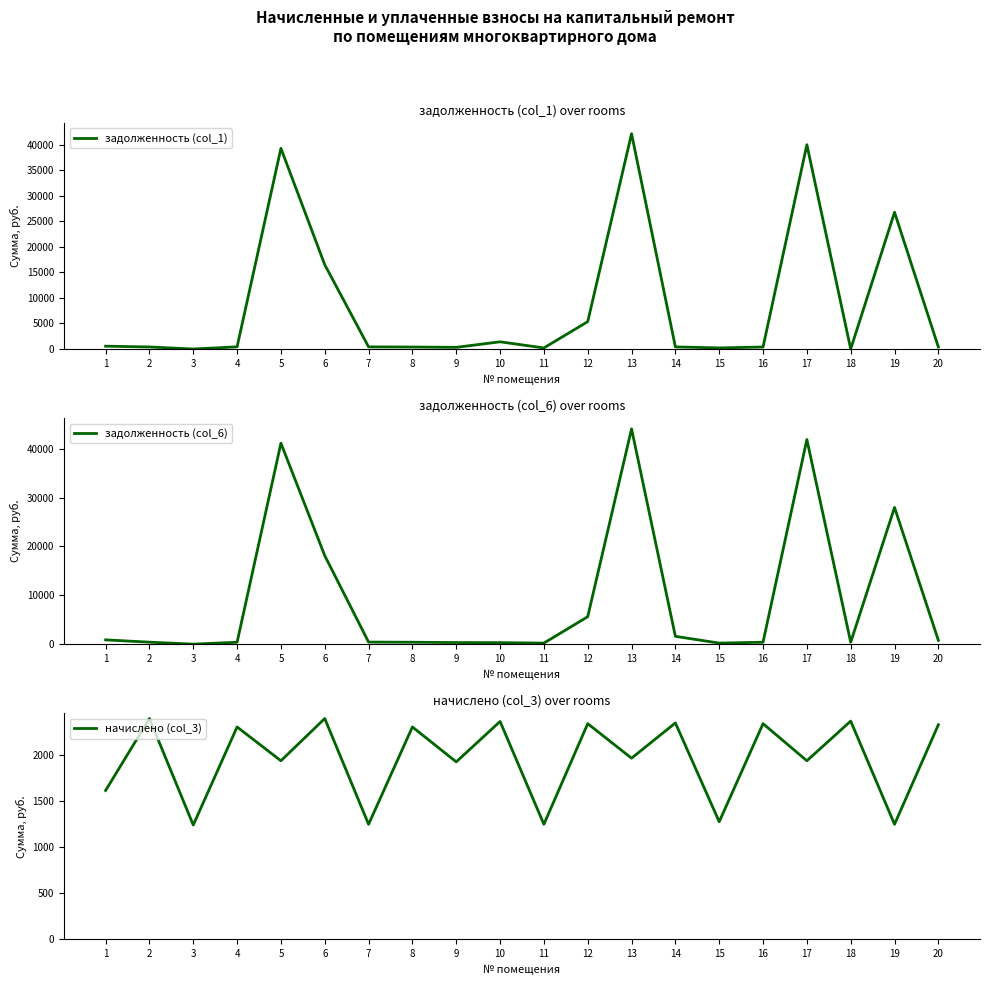

What is the difference between the highest and lowest values at 16?

1954.7